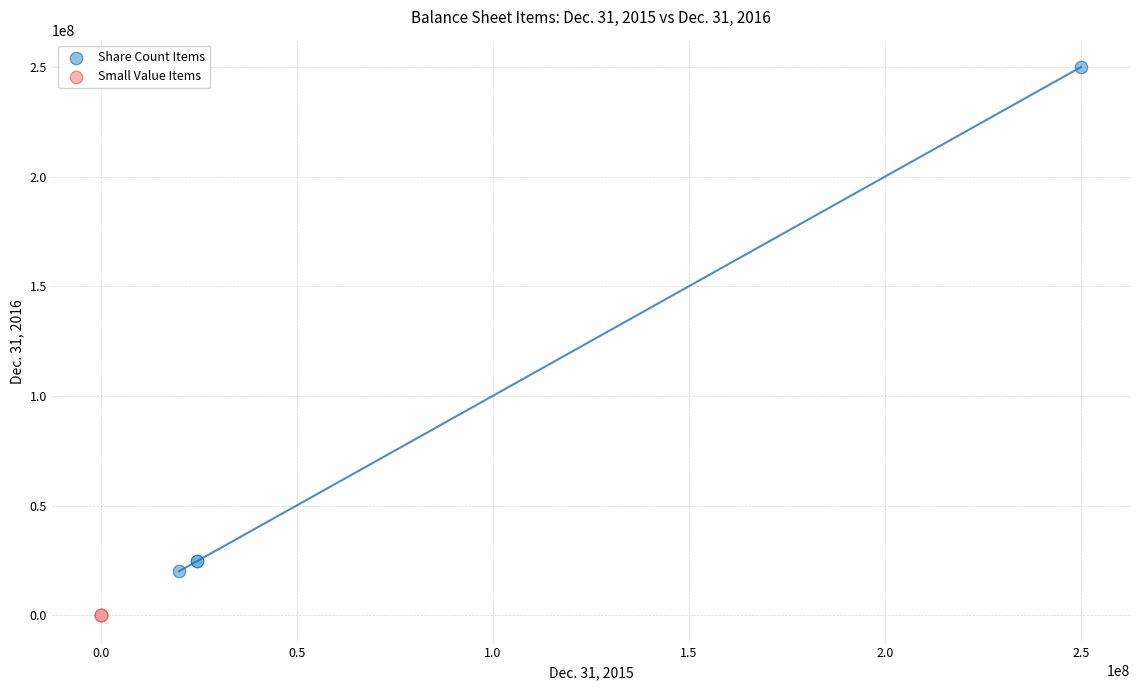

What are all the series names shown in the legend?

Share Count Items, Small Value Items